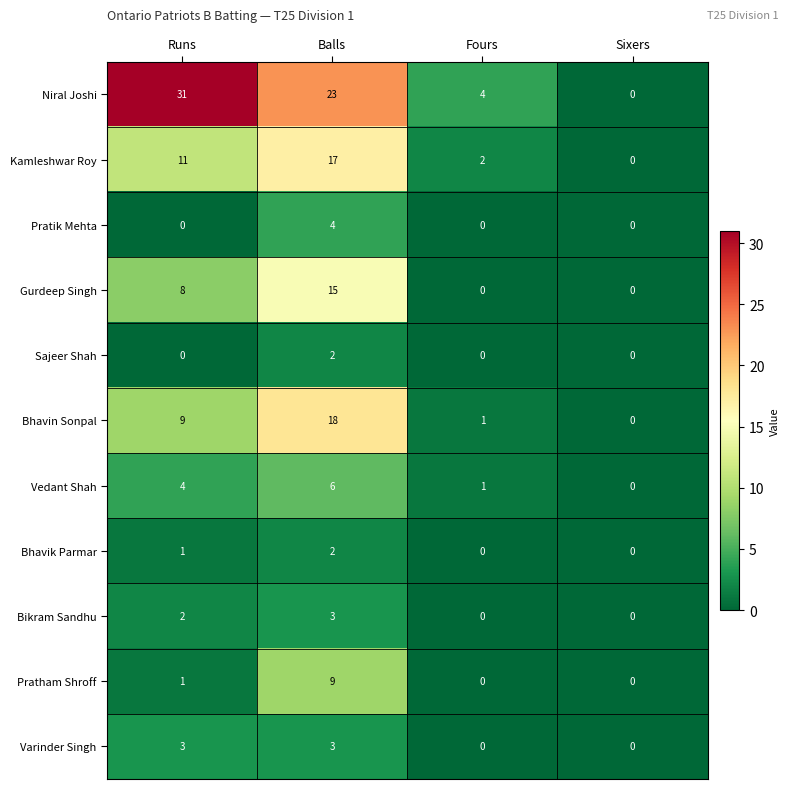

True or false: Bhavin Sonpal has a value of 0 at Fours.

False